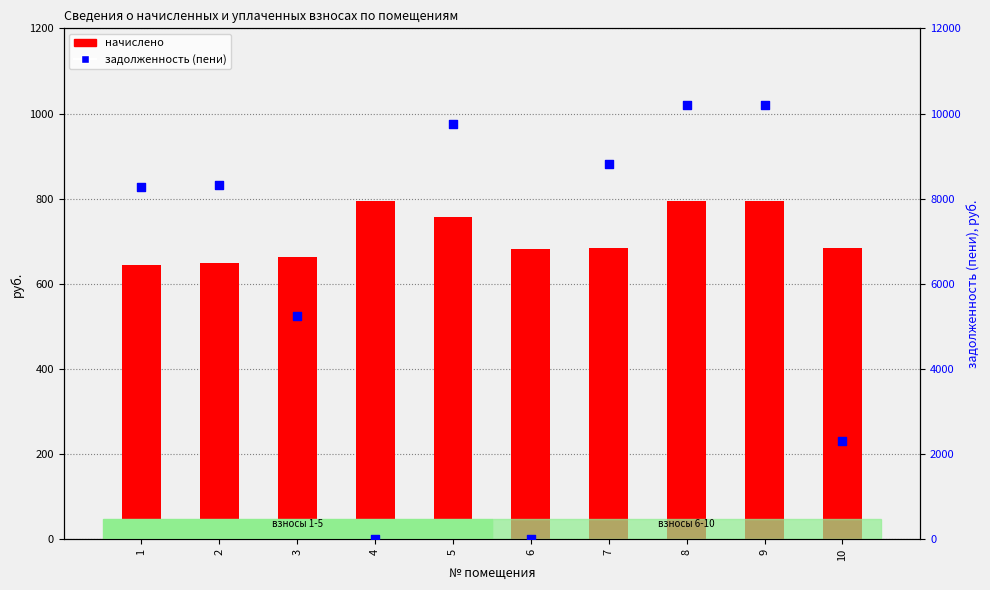

Which series reaches the minimum Y coordinate?

задолженность (пени)